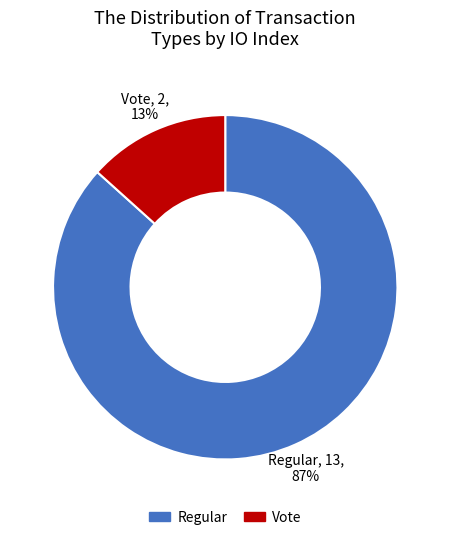

Combined, do Vote and Regular account for over 50%?

Yes